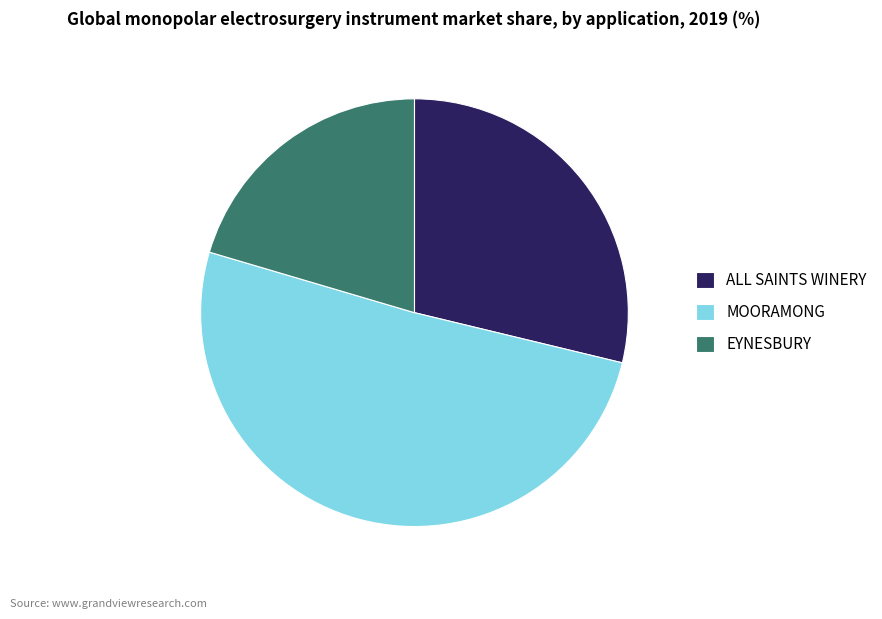

True or false: MOORAMONG accounts for 39% of the total.

False